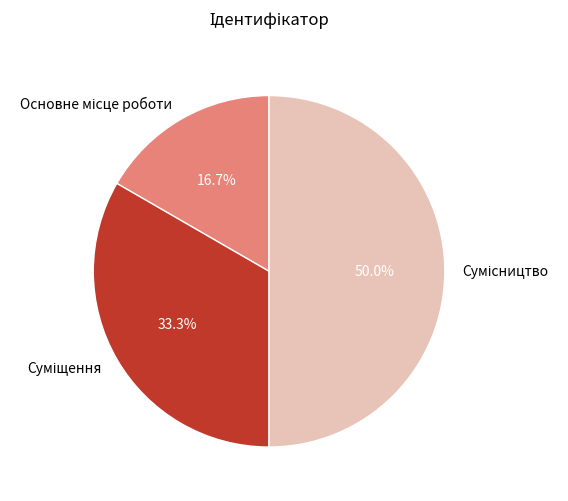

Count the number of slices in the pie.

3